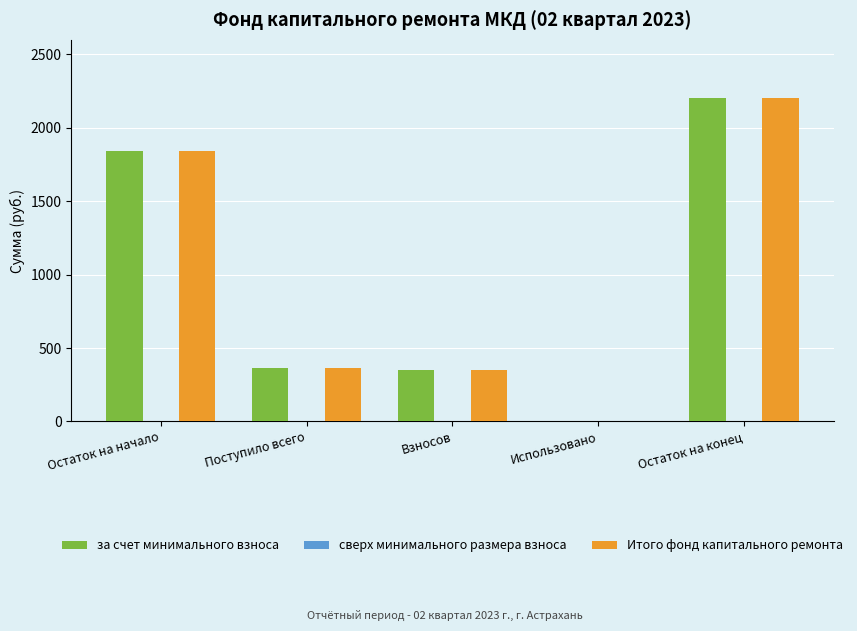

What is the total value across all series at Остаток на конец?

4413.1